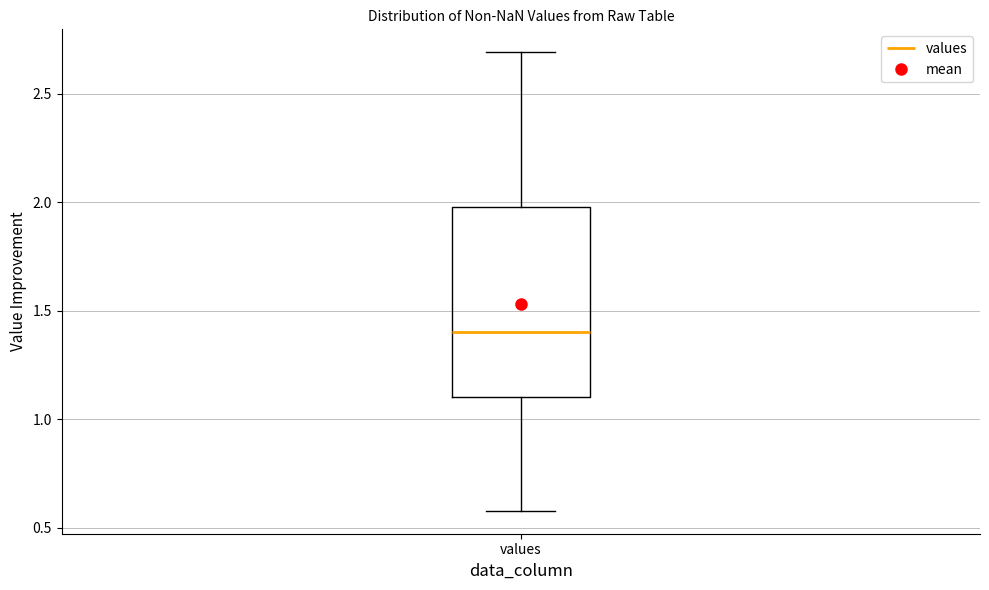

Read this box plot against the y-axis: the position of the median line, the range covered by the box, and the ends of both whiskers. The values are not printed on the chart, so give them approximately, as read against the axis.

median 1.4, box 1.1 to 2.0, whiskers 0.6 to 2.7